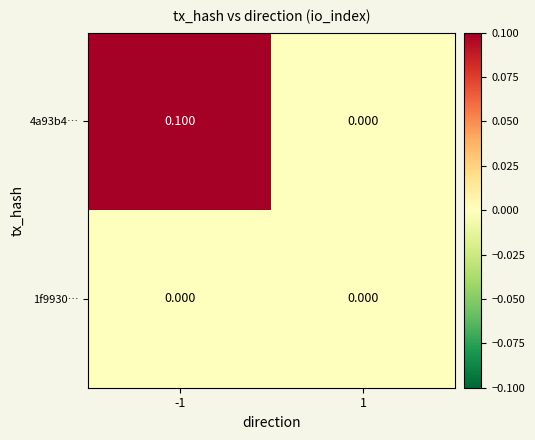

Is the value of 1f9930… at 1 greater than the value of 4a93b4… at -1?

No